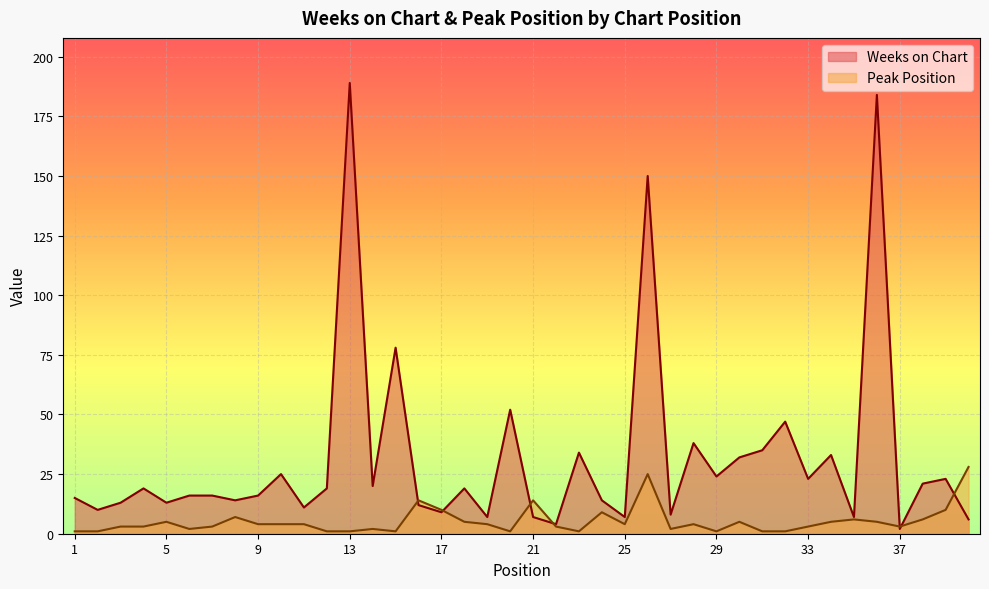

What is the value of the Weeks on Chart point at the 15th from the left?

78